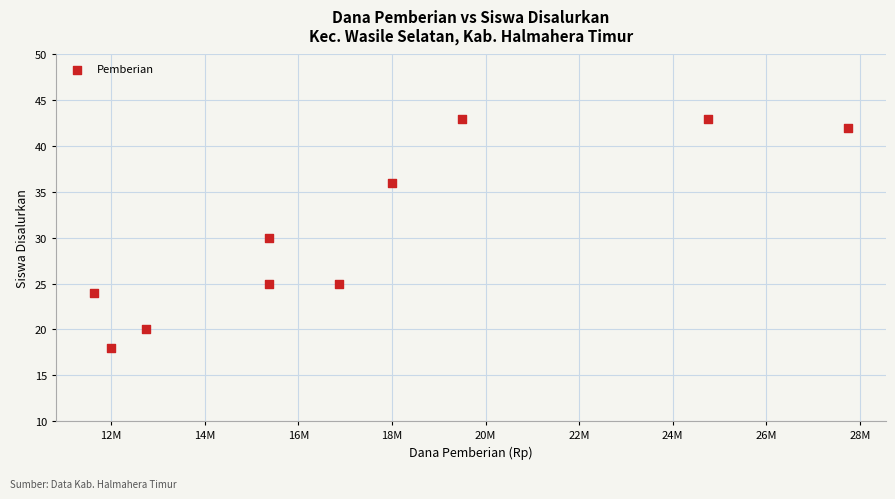

What is the range of X values (max minus min)?

16125000